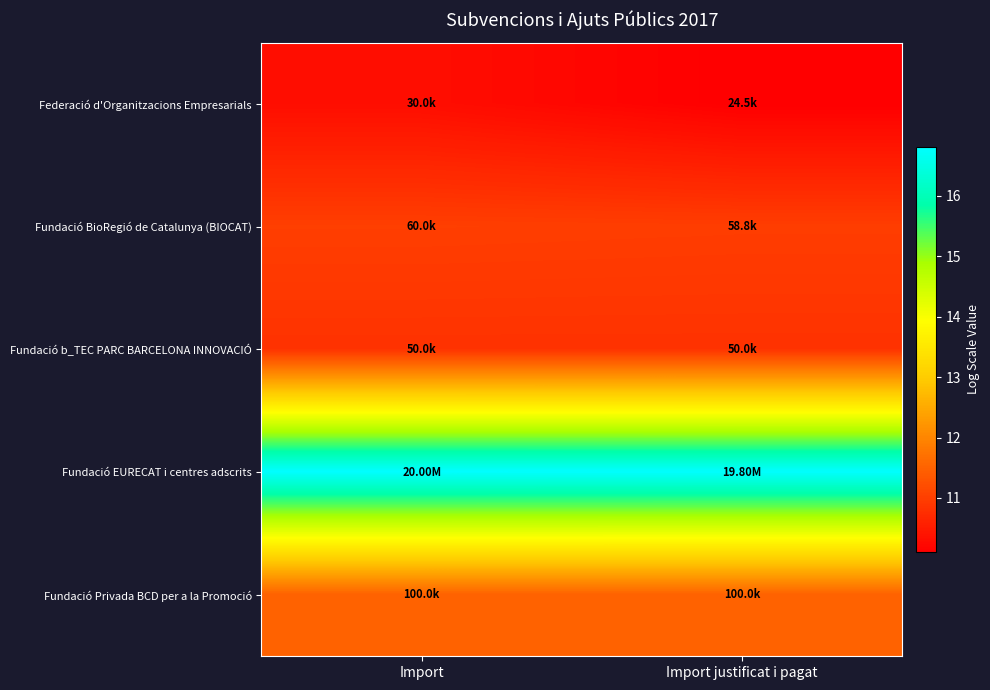

List the series in order of their peak value, lowest first.

Federació d'Organitzacions Empresarials, Fundació b_TEC PARC BARCELONA INNOVACIÓ, Fundació BioRegió de Catalunya (BIOCAT), Fundació Privada BCD per a la Promoció, Fundació EURECAT i centres adscrits